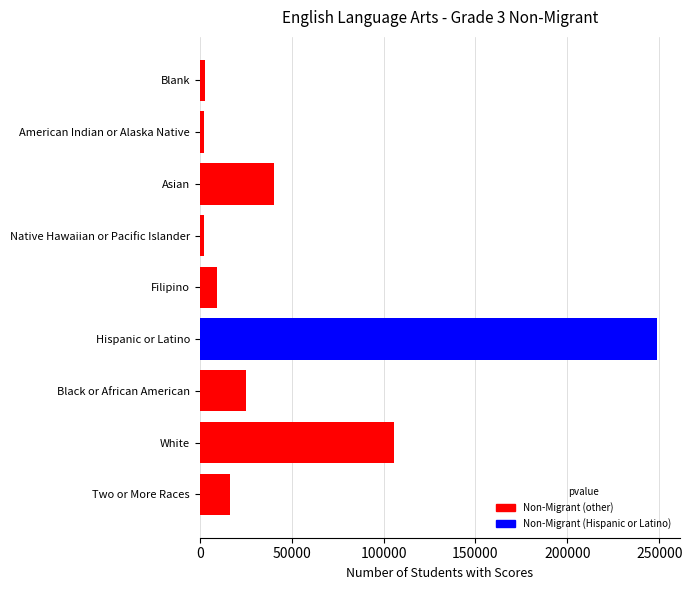

At which category does the chart reach its peak across all series?

Hispanic or Latino